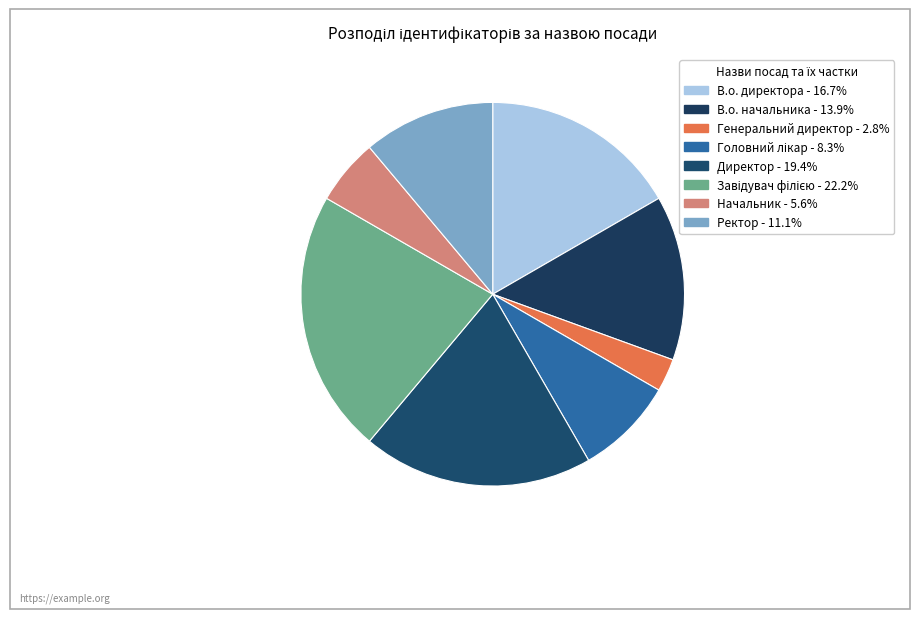

How many segments does this pie chart have?

8